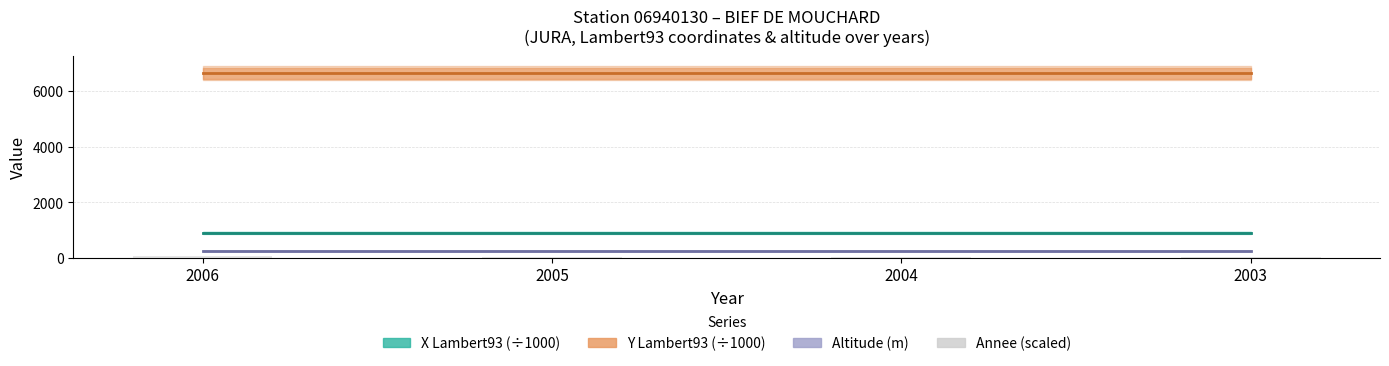

What is the value of the Annee (scaled) bar at the 4th from the left?

30.0